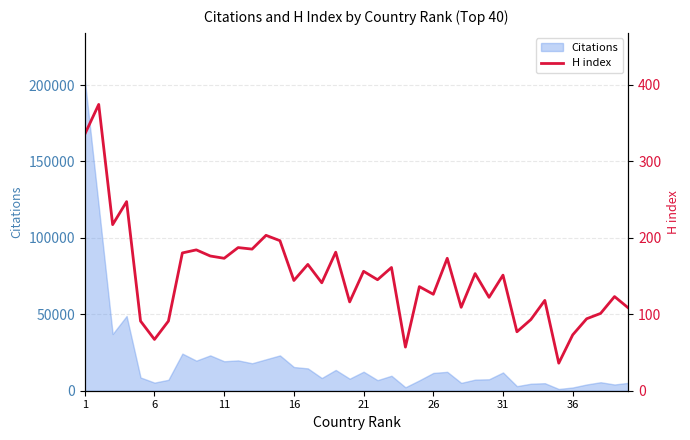

What is the sum of all values?

5965